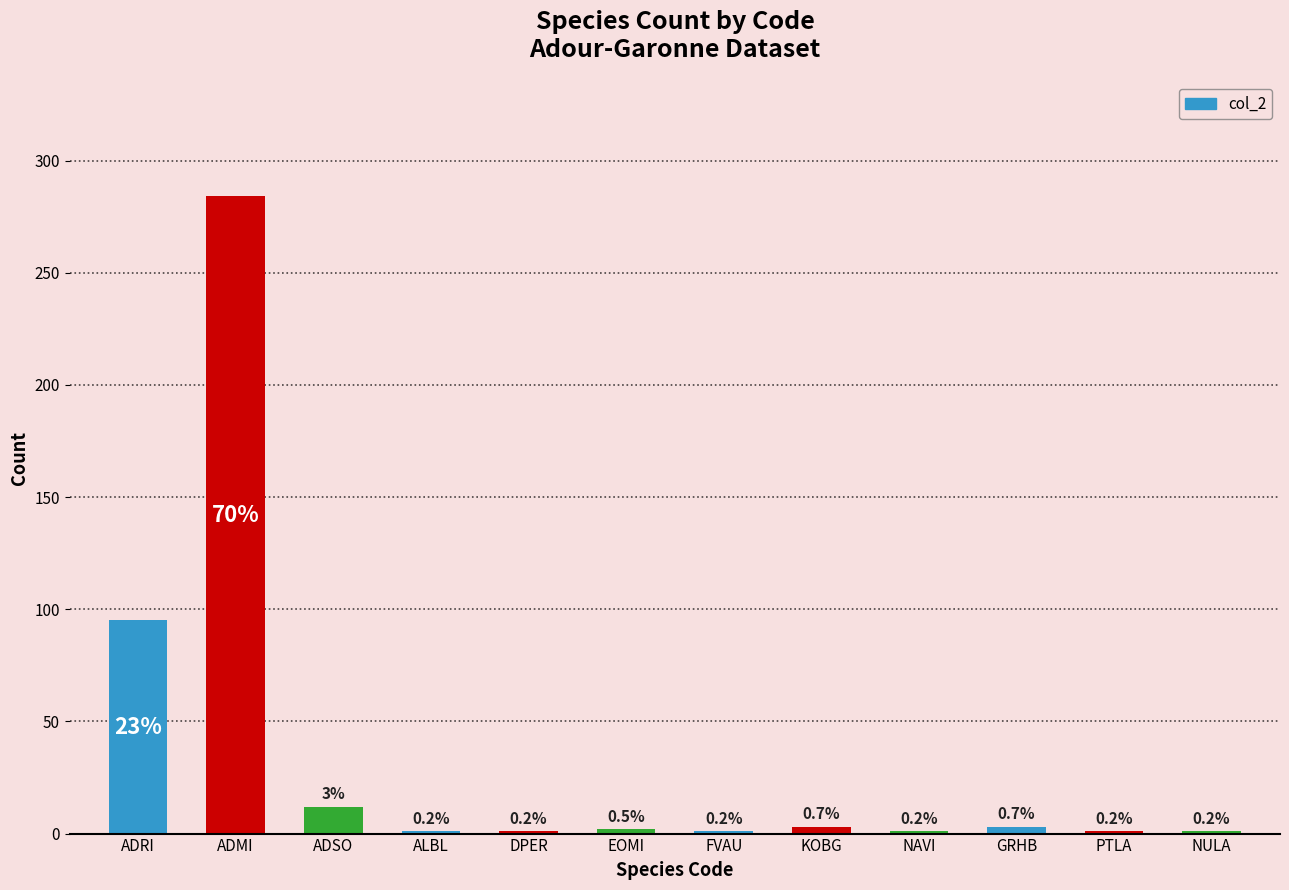

What is the greatest value displayed?

284